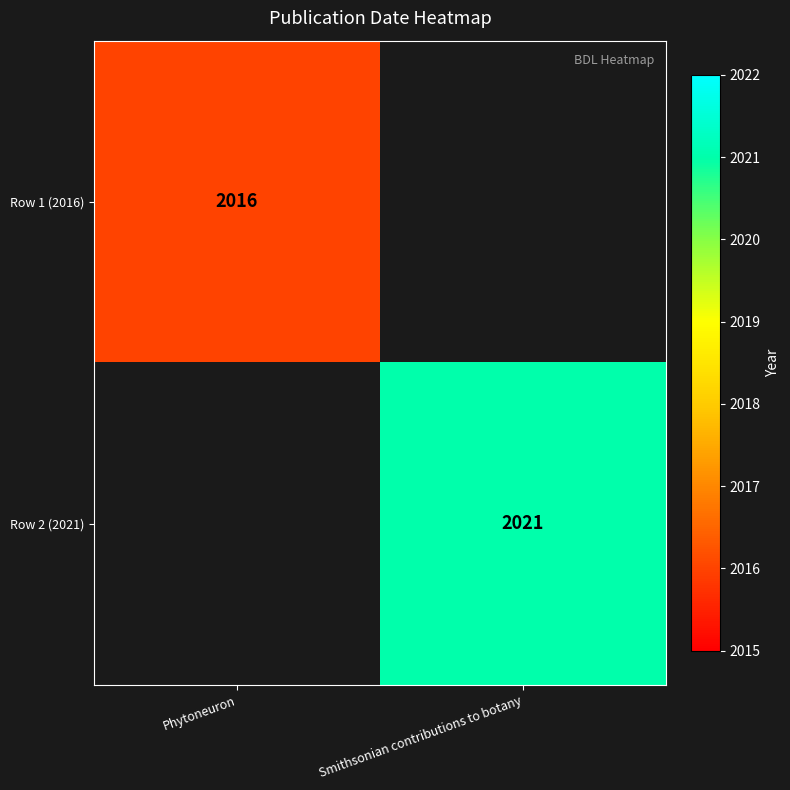

The value of Row 1 (2016) at Phytoneuron is 3456.8. True or false?

False